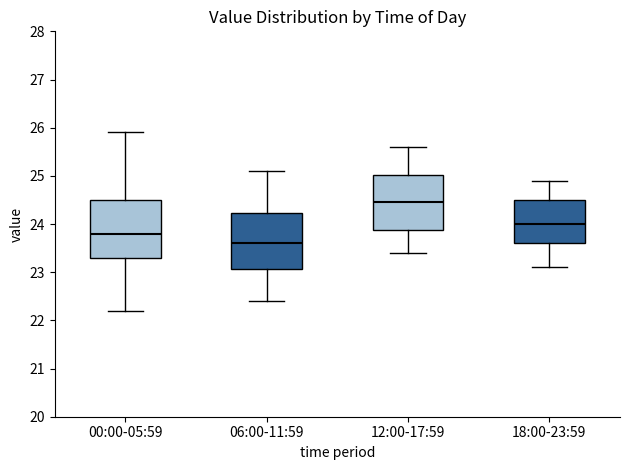

Reading left to right, read every box against the y-axis: the position of its median line, the range the box covers, and the ends of its whiskers. The values are not printed on the chart, so give them approximately, as read against the axis.

00:00-05:59: median 23.8, box 23.3 to 24.5, whiskers 22.2 to 25.9
06:00-11:59: median 23.6, box 23.1 to 24.2, whiskers 22.4 to 25.1
12:00-17:59: median 24.5, box 23.9 to 25.0, whiskers 23.4 to 25.6
18:00-23:59: median 24.0, box 23.6 to 24.5, whiskers 23.1 to 24.9